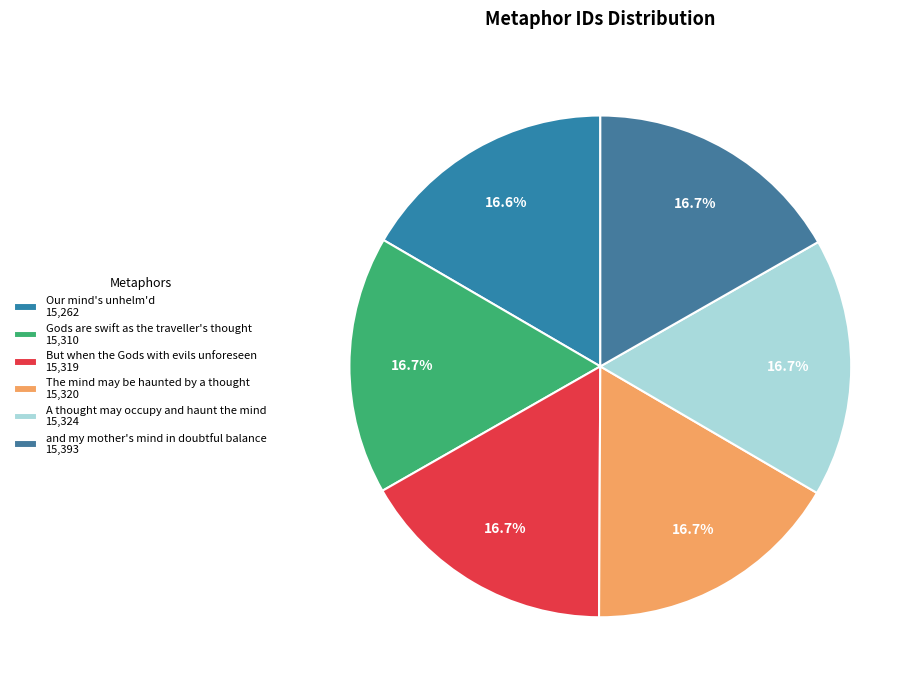

Is there a majority slice in this chart?

No